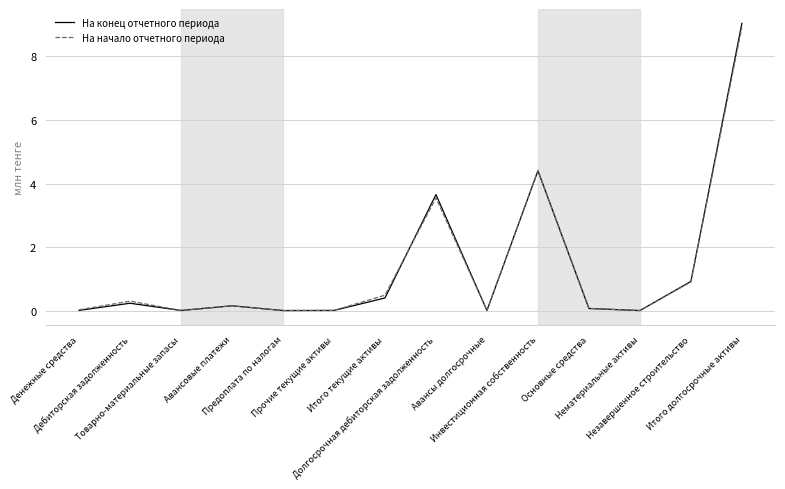

Which series has the largest range (max minus min)?

На конец отчетного периода